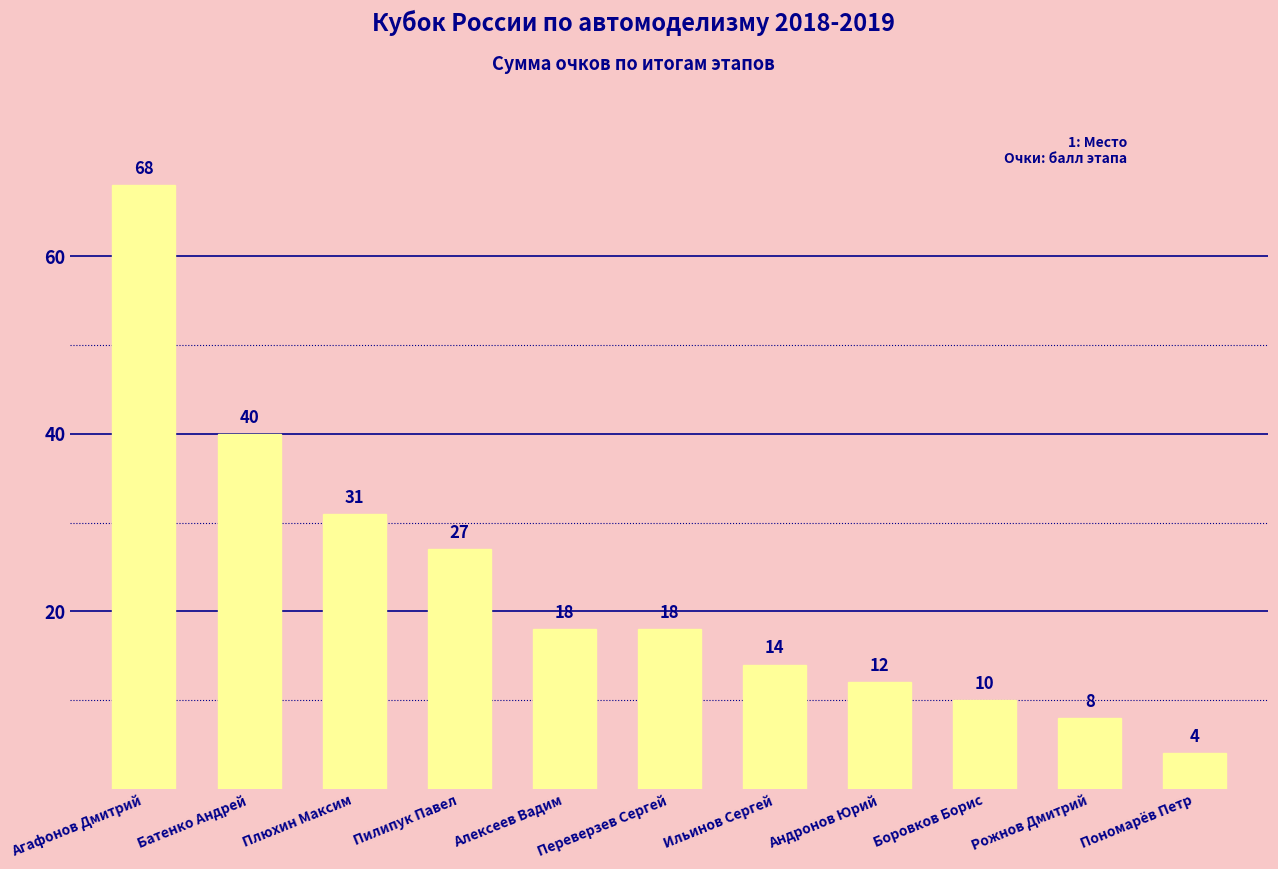

Reading left to right, extract all data points from this chart.

68	40	31	27	18	18	14	12	10	8	4